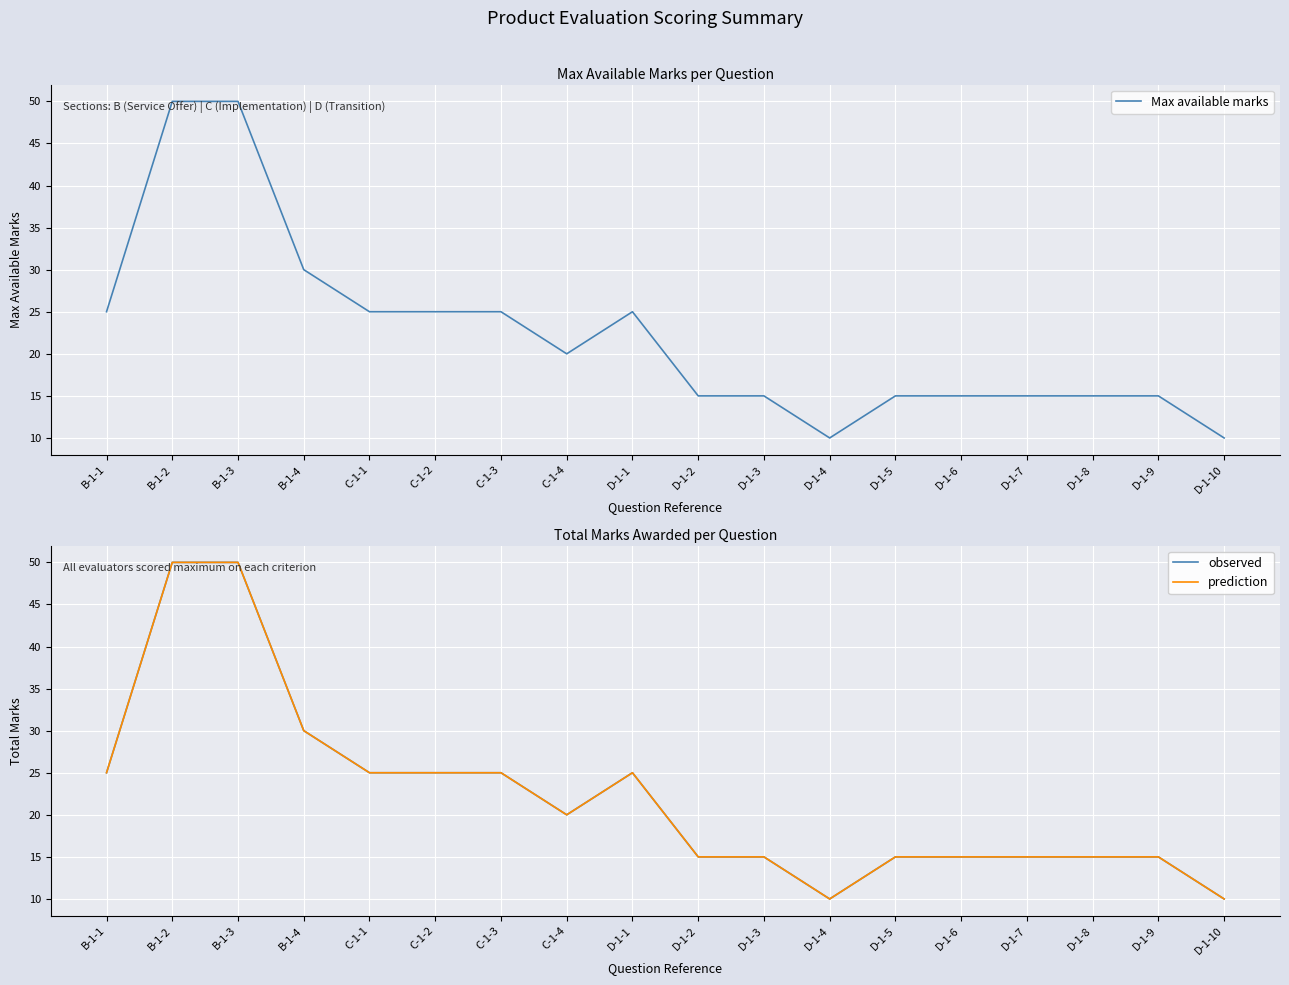

True or false: observed and Max available marks intersect in this chart.

False